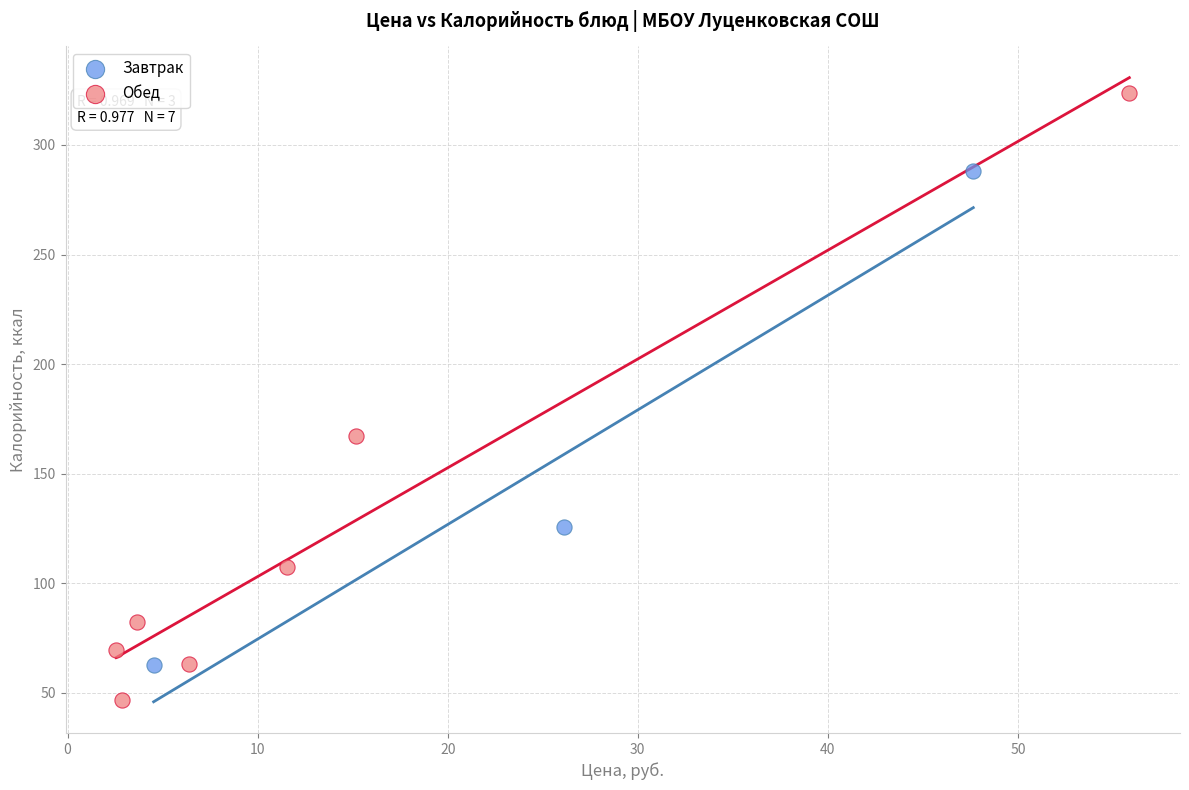

Which series has the largest Y range (max minus min)?

Обед